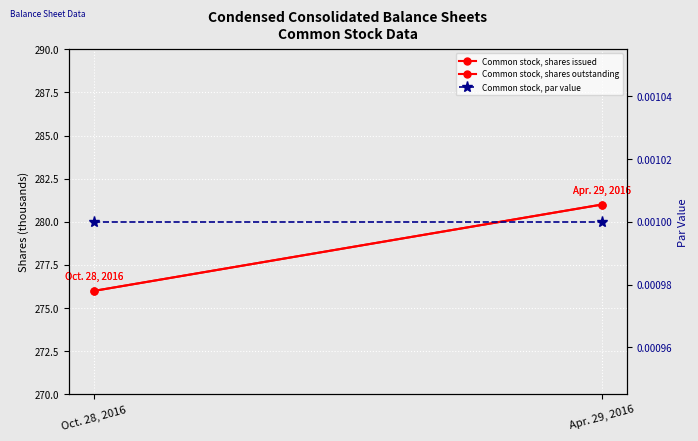

Reading left to right, what are all the values shown in this chart?

Common stock, shares issued: 276.0	281.0
Common stock, shares outstanding: 276.0	281.0
Common stock, par value: 0.0	0.0